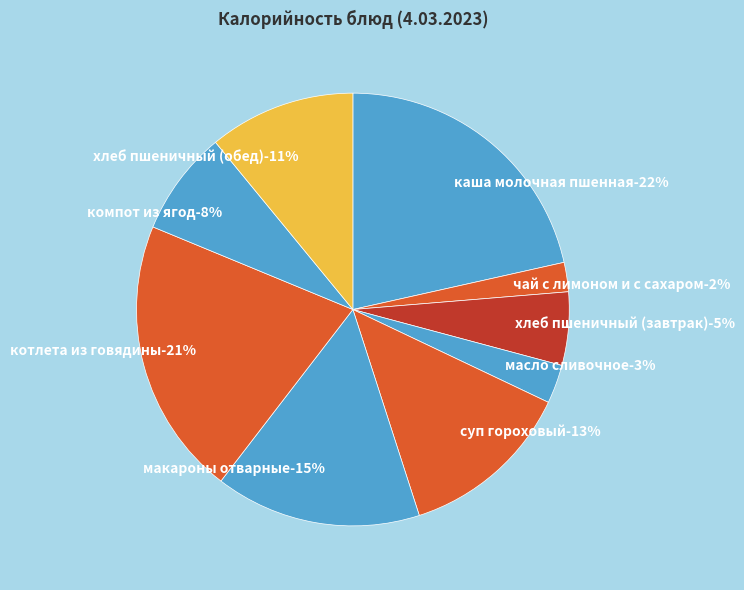

True or false: масло сливочное accounts for 1% of the total.

False